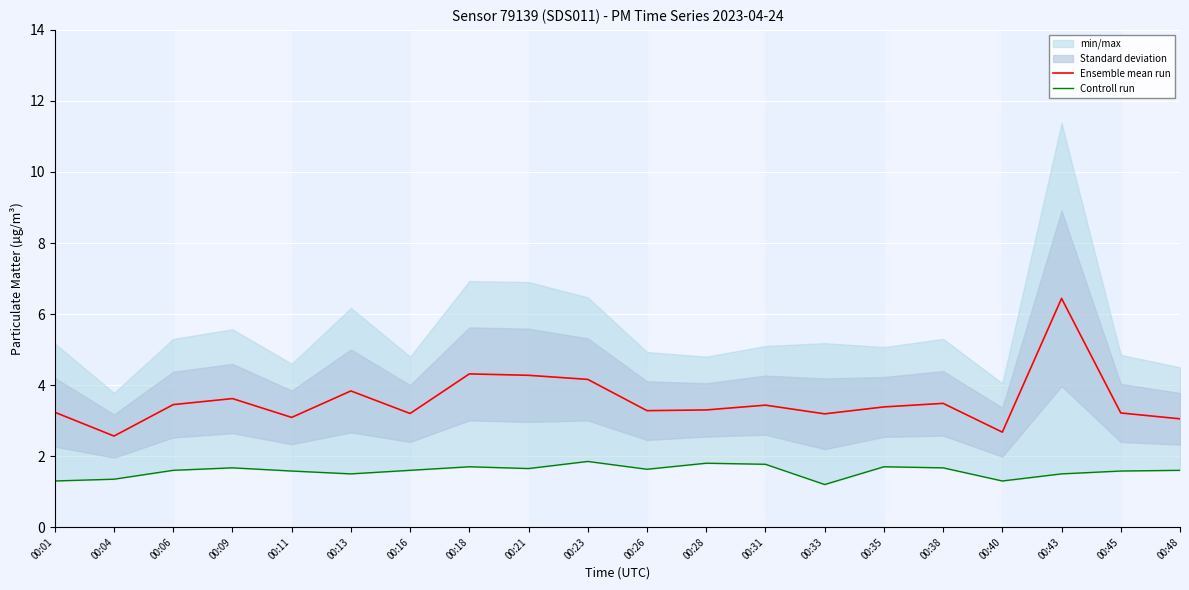

How many categories are shown in the chart?

20